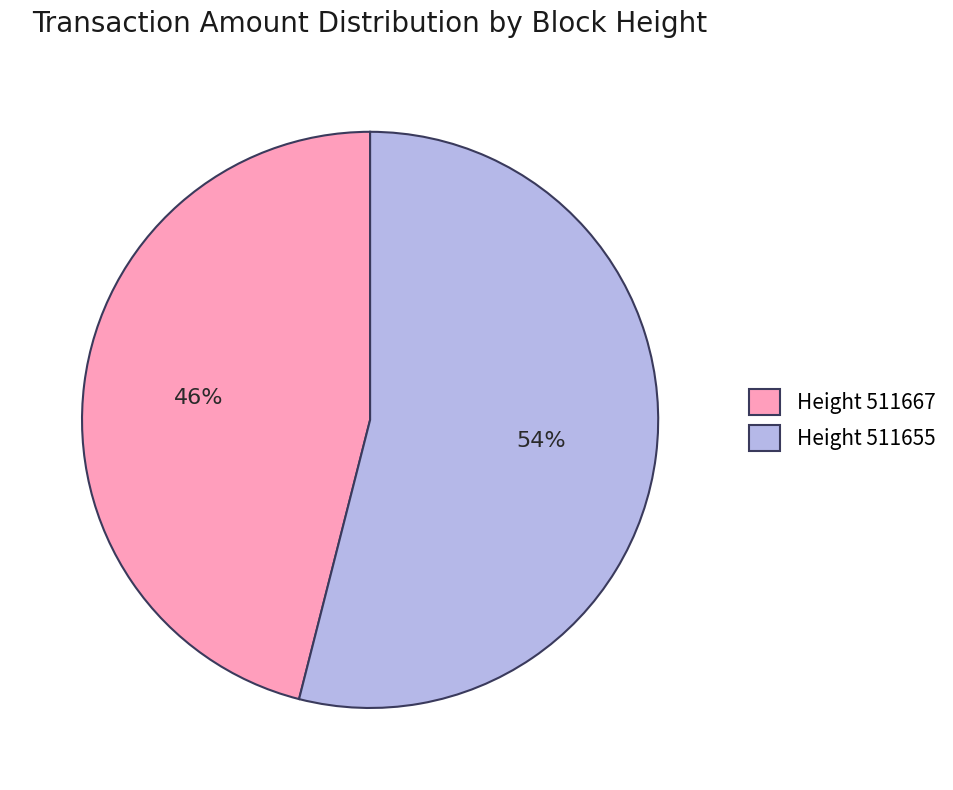

To the nearest percent, what is the combined percentage of Height 511655 and Height 511667?

100%